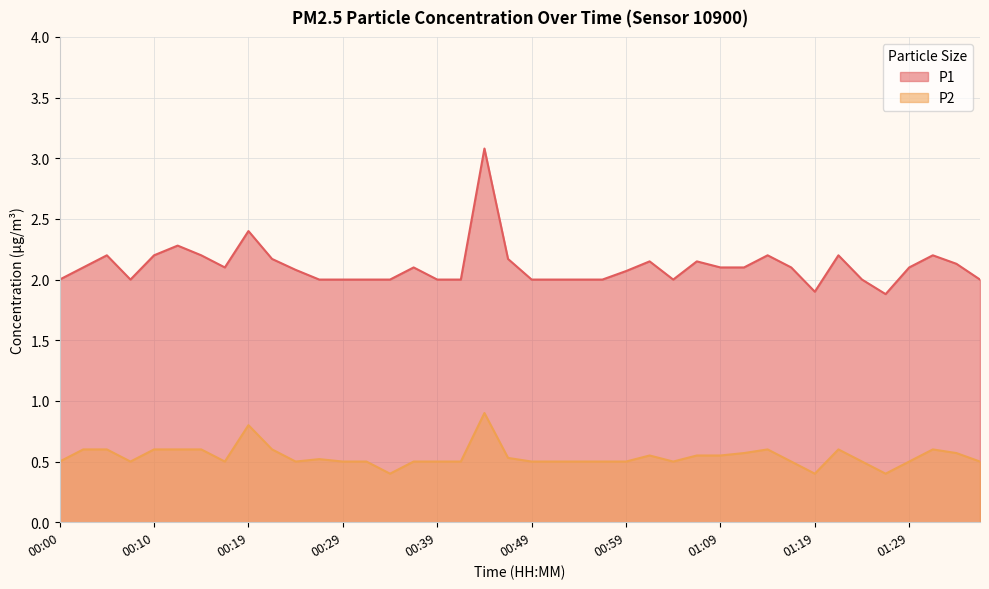

At how many categories does at least one series exceed 2?

23